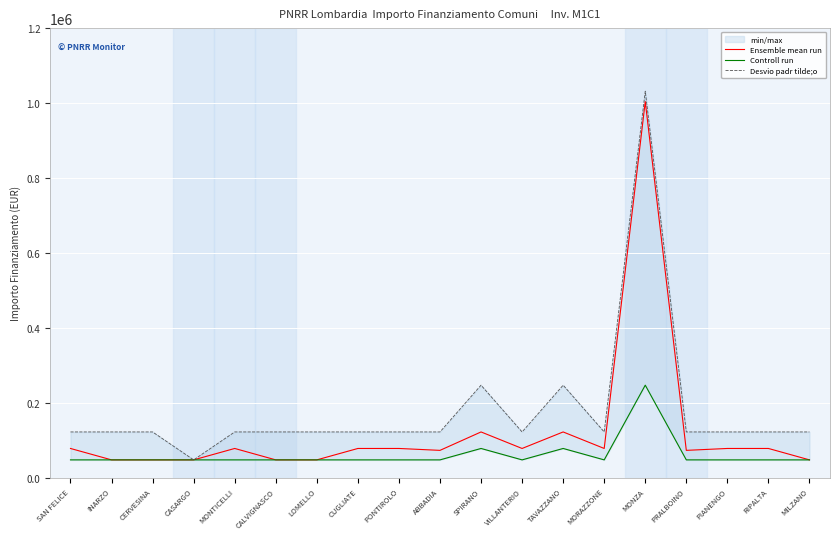

How many data points in Desvio padr tilde;o are less than 121992?

1